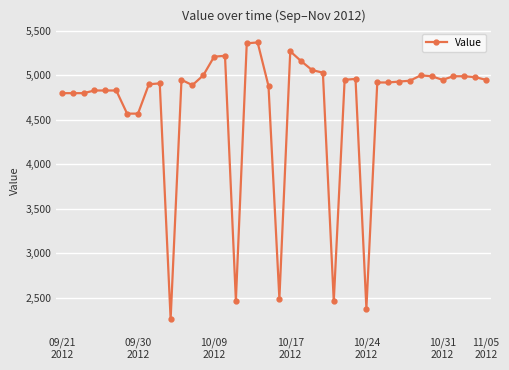

What is the difference between the maximum and minimum values?

3110